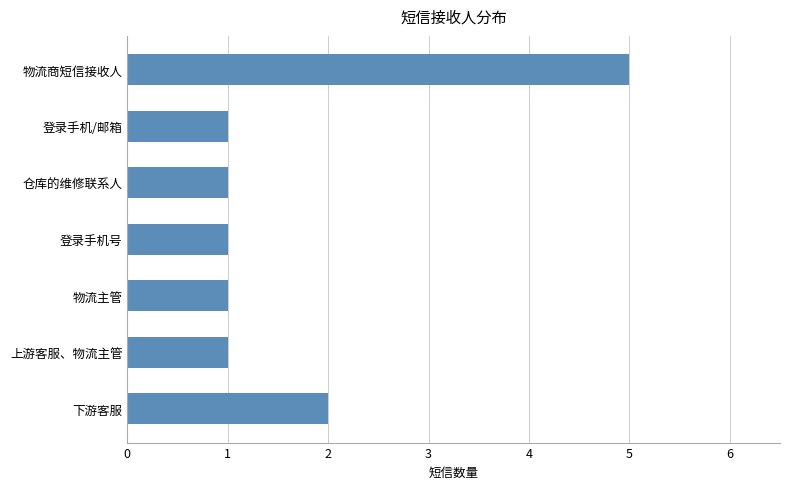

What is the maximum value shown in the chart?

5